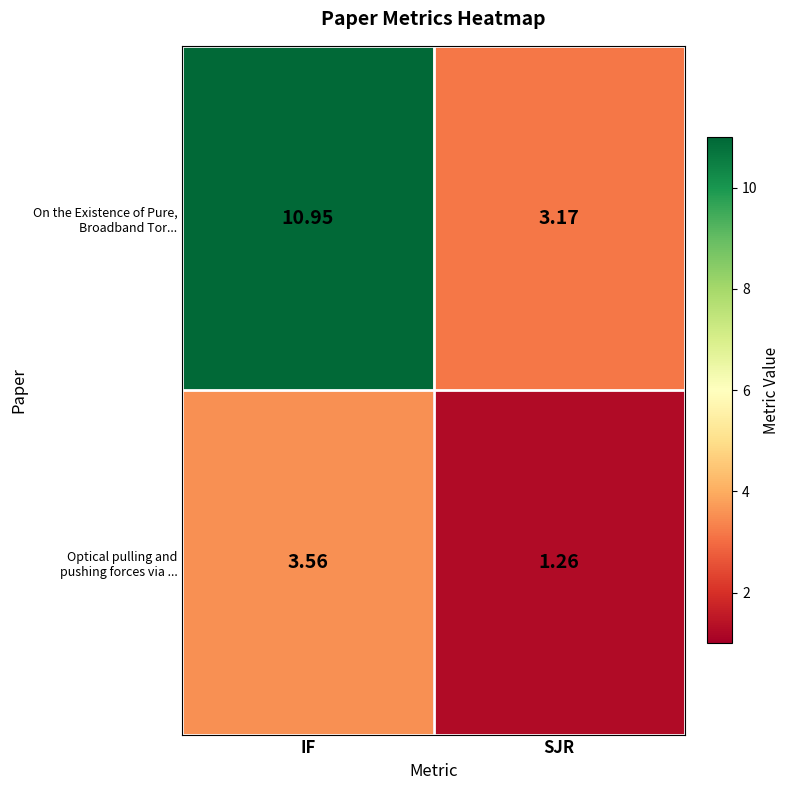

Count the number of categories in the chart.

2